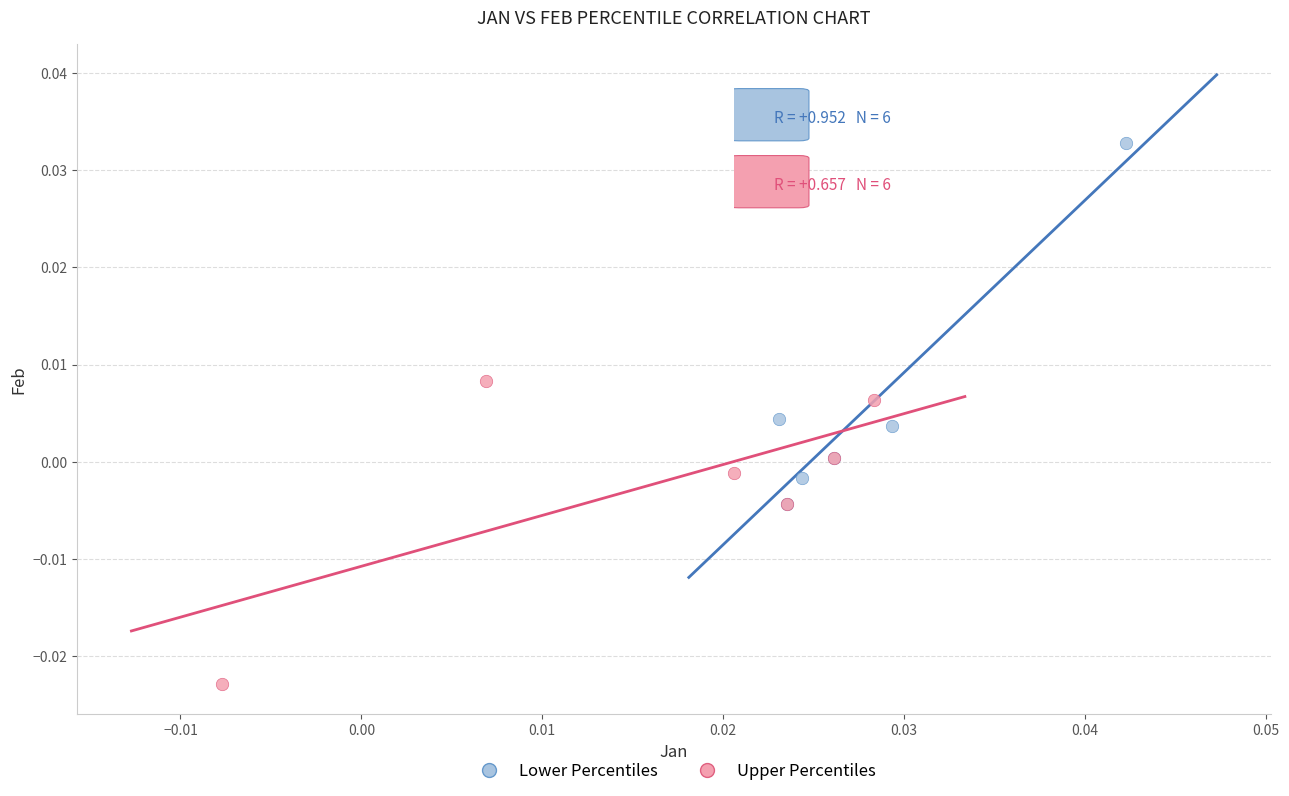

Which series contains the highest Y value?

Lower Percentiles